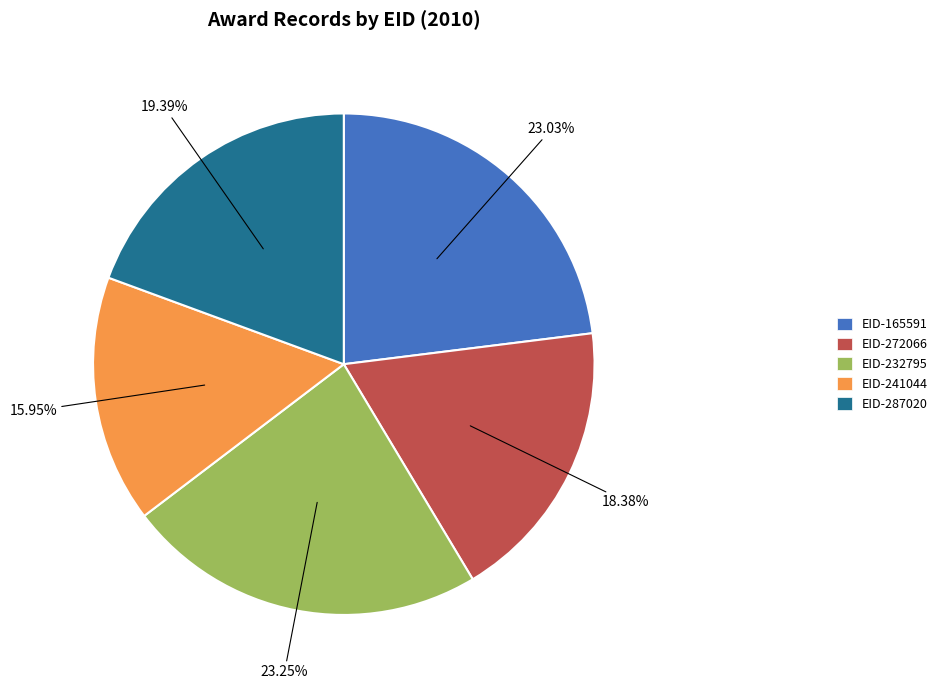

Count the number of slices in the pie.

5